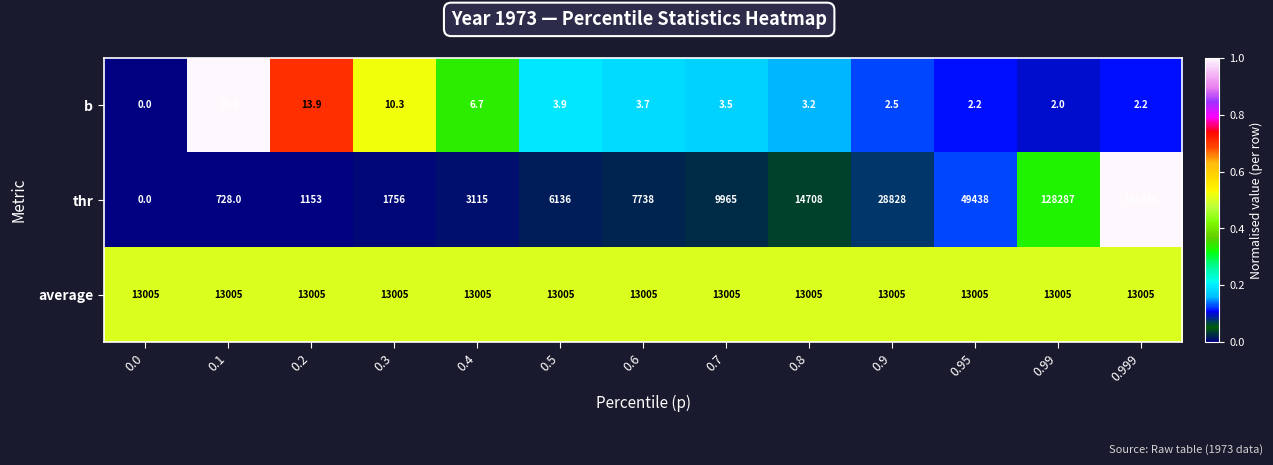

The b series shows 3.5 at 0.7. True or false?

True